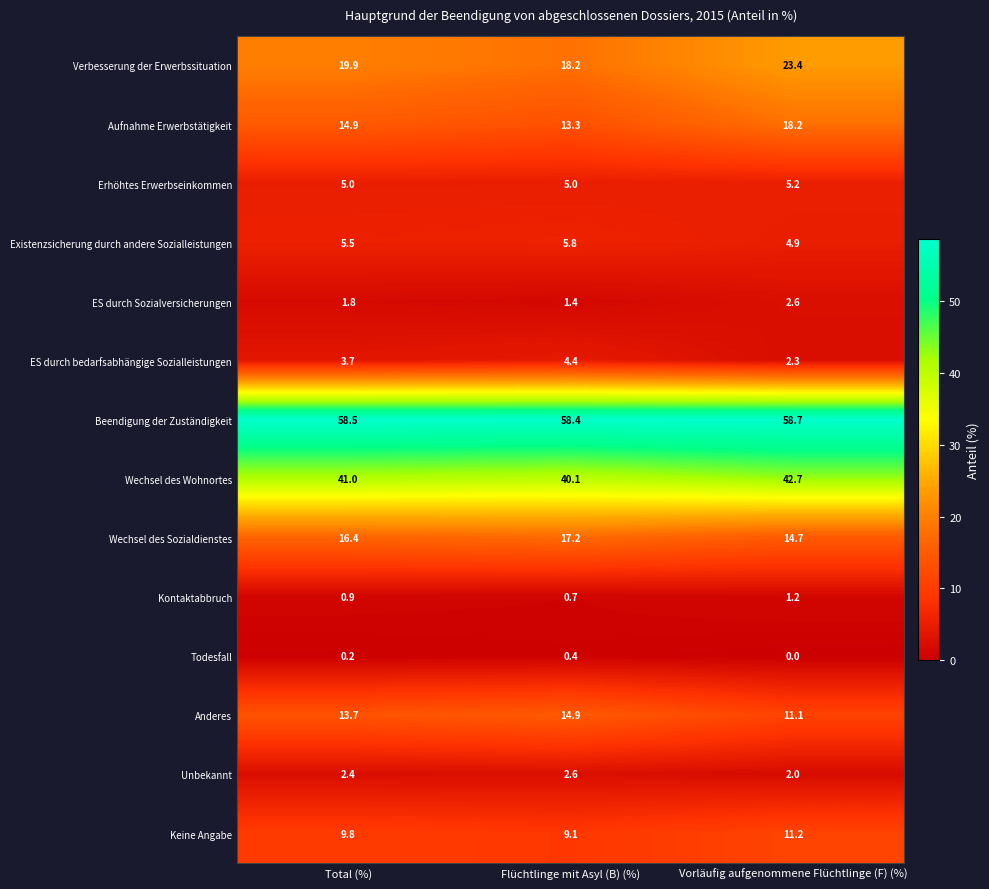

How many distinct data groups are displayed?

14